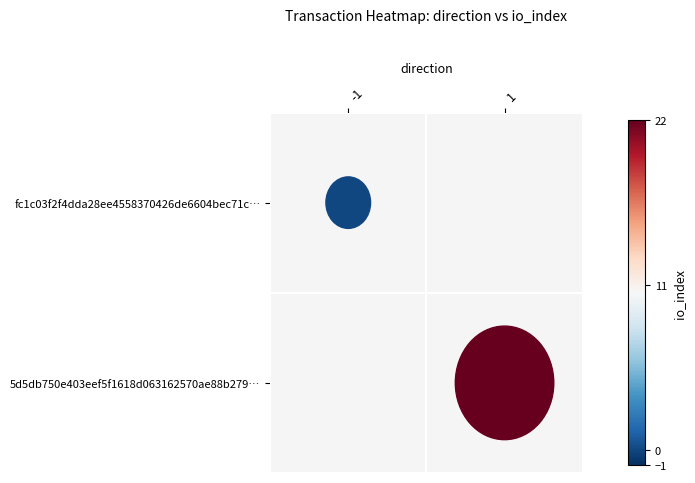

What is the maximum value shown in the chart?

22.0